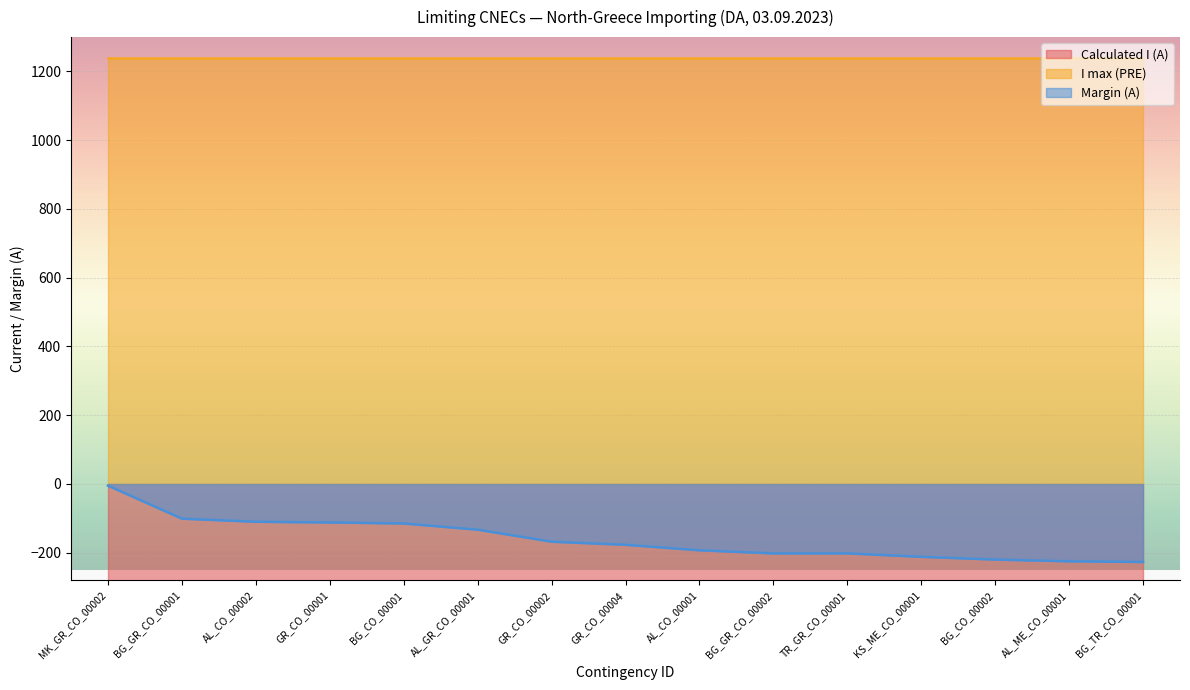

The value of Margin (A) at AL_CO_00002 is -110. True or false?

True